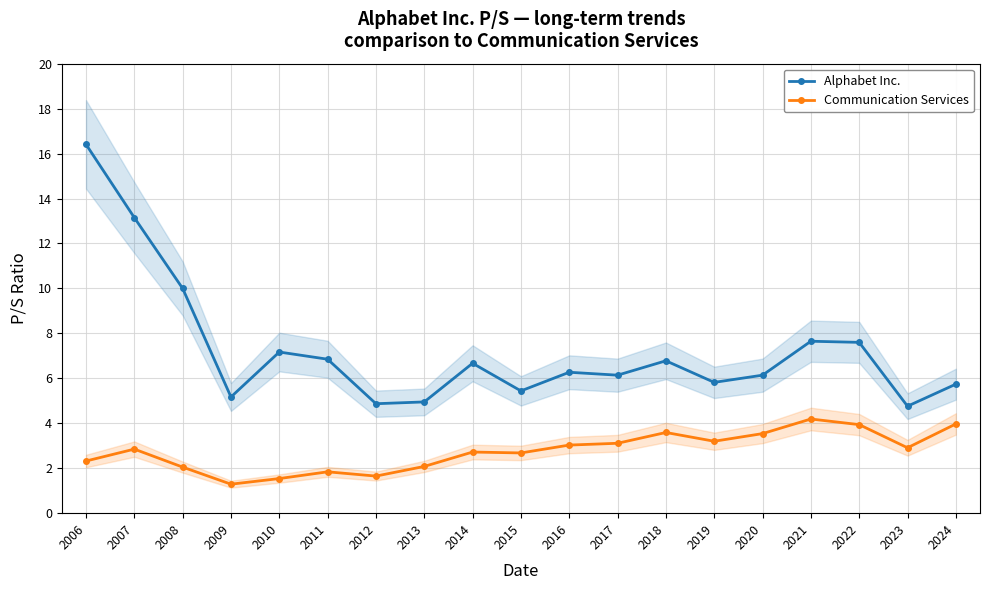

What is the difference between the second highest and second lowest values in the Alphabet Inc. series?

8.3